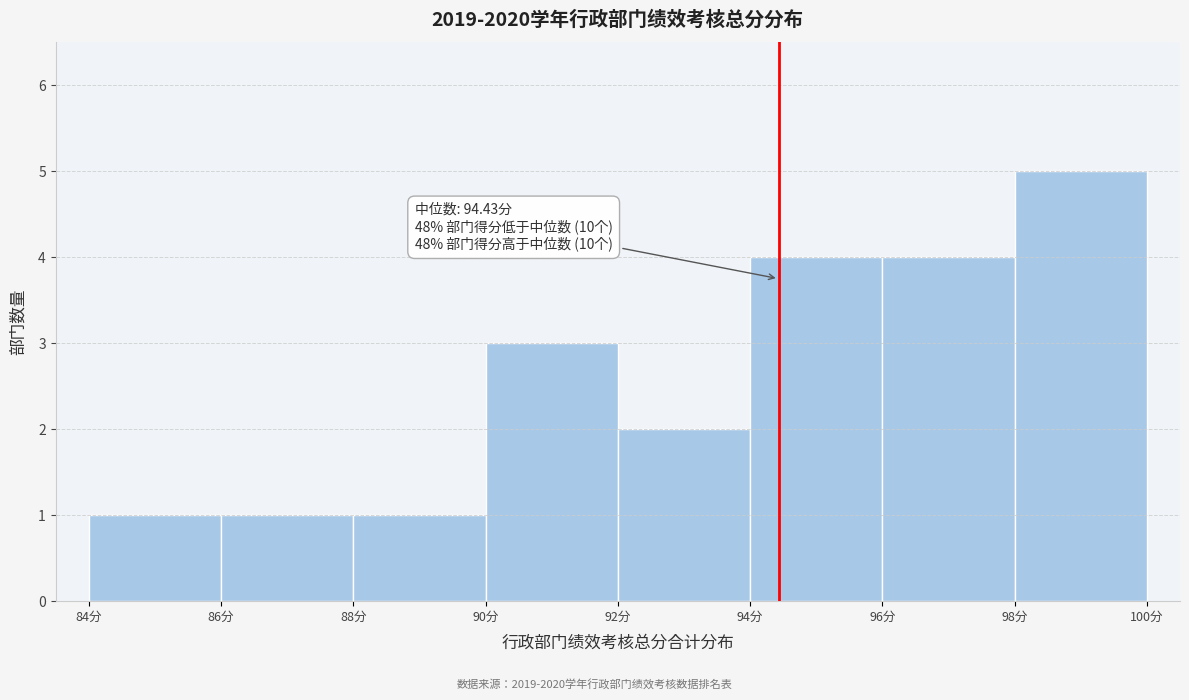

Which range on the x-axis has the tallest bar?

98 to 100